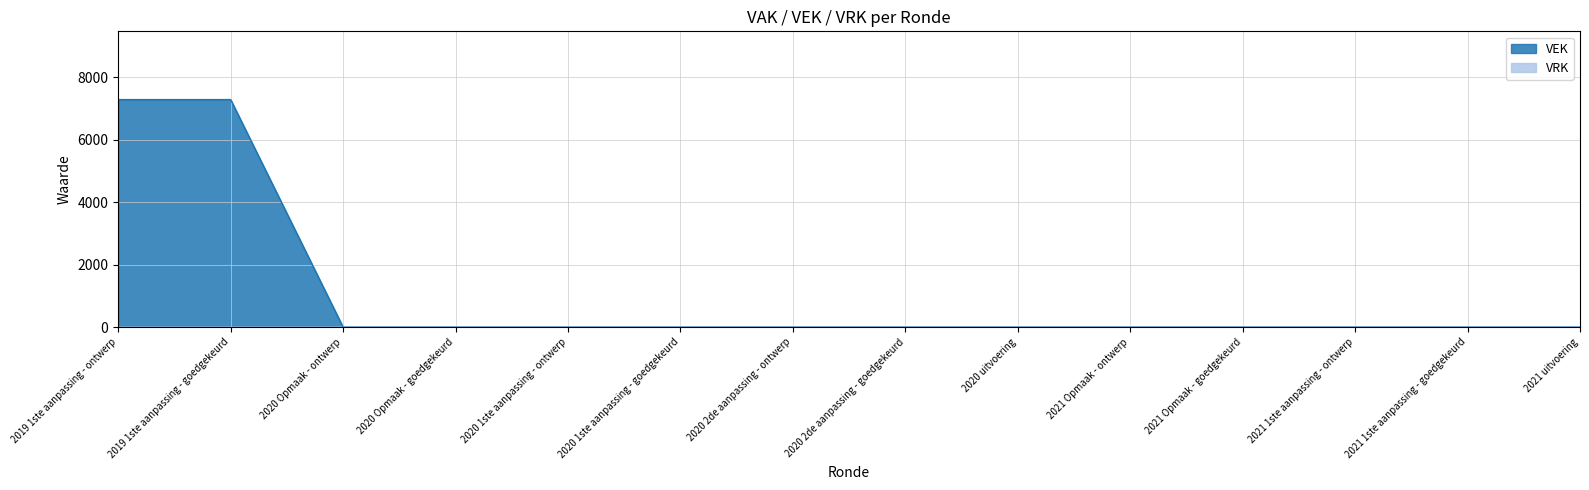

Reading left to right, list all the values displayed in this chart.

7280	7280	0	0	0	0	0	0	0	0	0	0	0	0